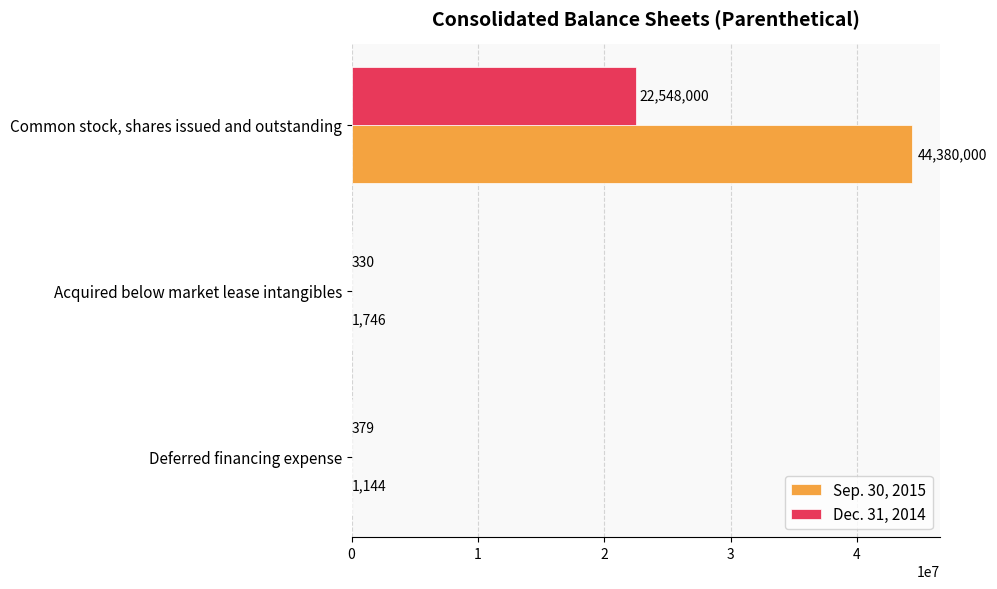

What is the maximum value shown in the chart?

44380000